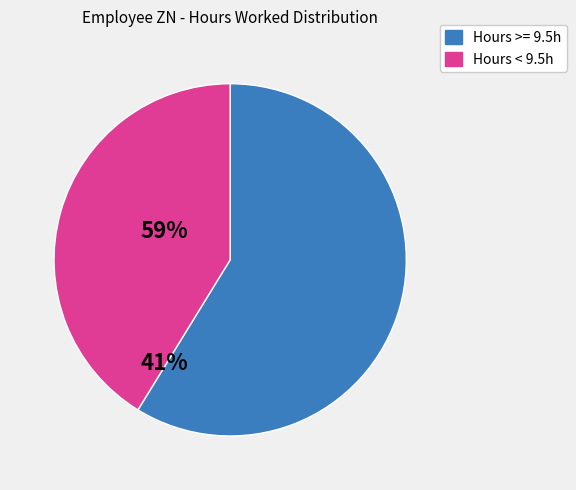

Is there a majority slice in this chart?

Yes